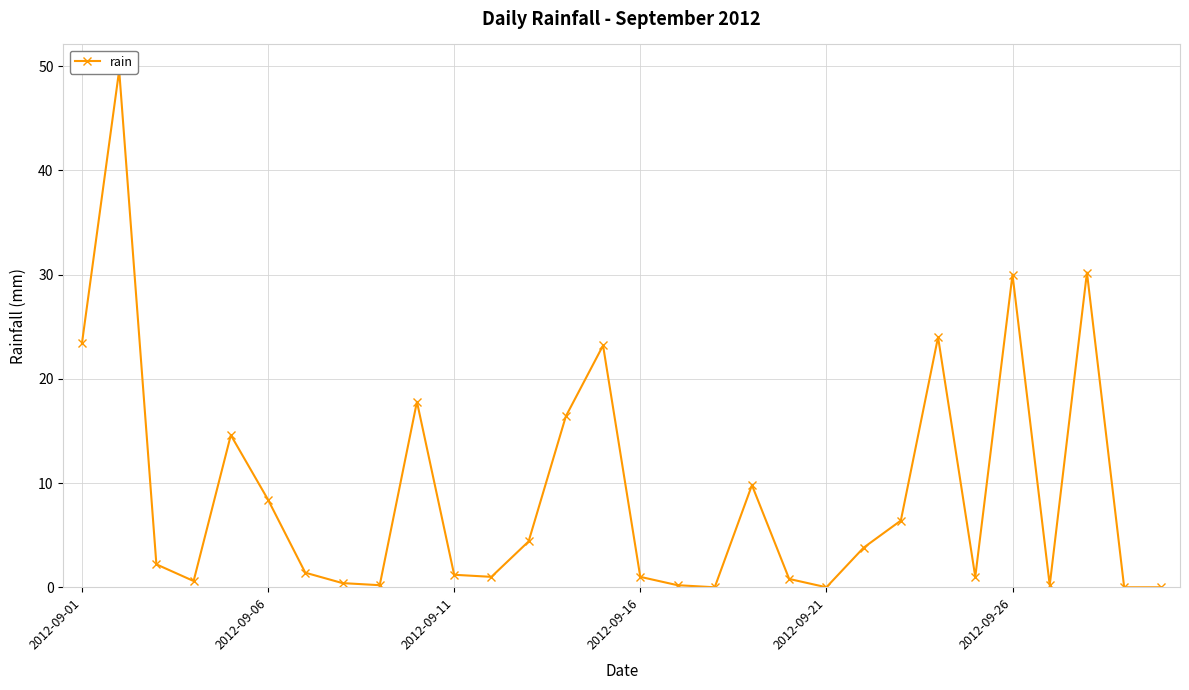

How many lines are shown in the chart?

1